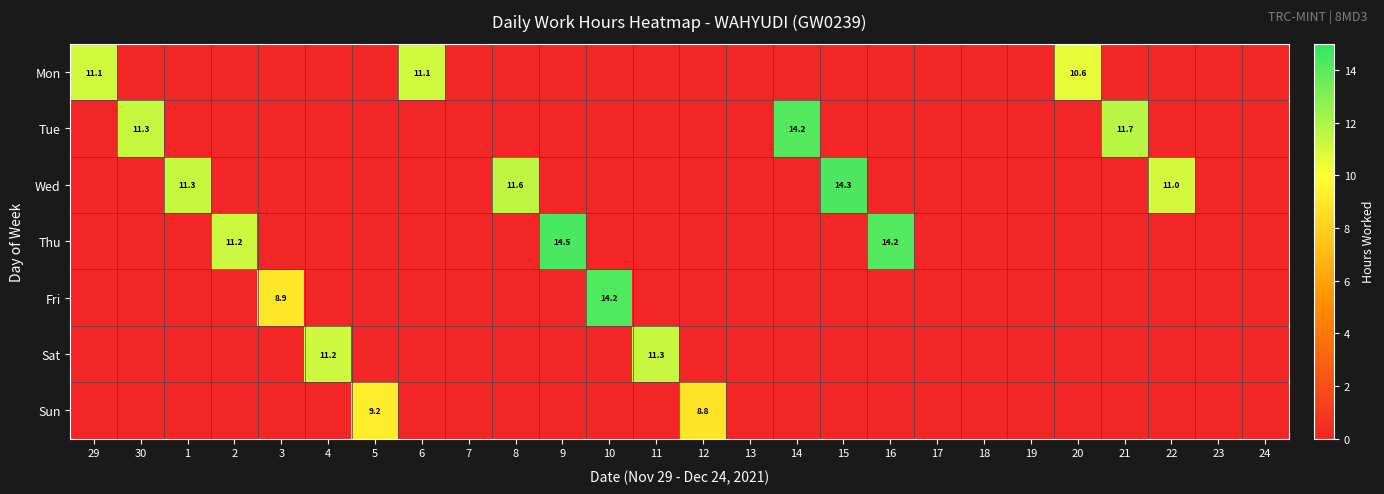

How many positive values does the Tue series have?

3